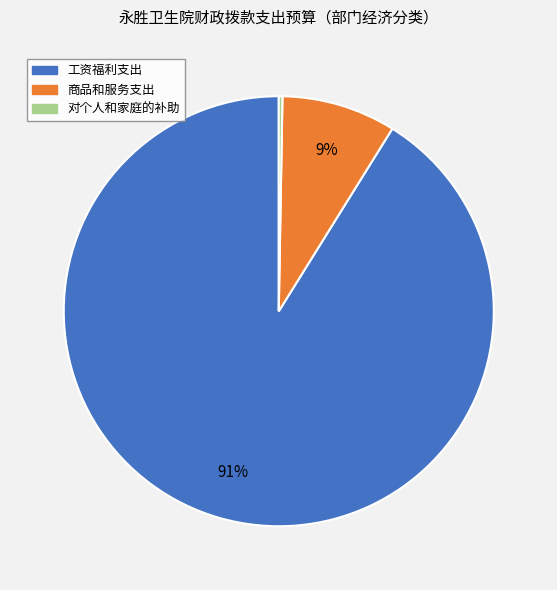

Which has a higher value, 商品和服务支出 or 工资福利支出?

工资福利支出